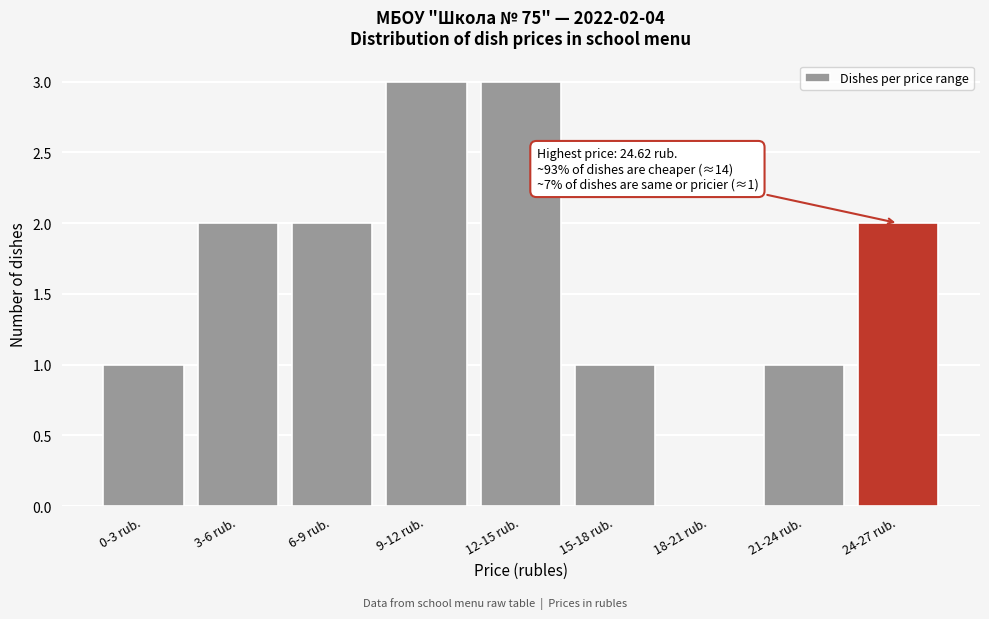

Reading left to right, transcribe all the data shown in this chart.

0-3 rub.=1	3-6 rub.=2	6-9 rub.=2	9-12 rub.=3	12-15 rub.=3	15-18 rub.=1	18-21 rub.=0	21-24 rub.=1	24-27 rub.=2